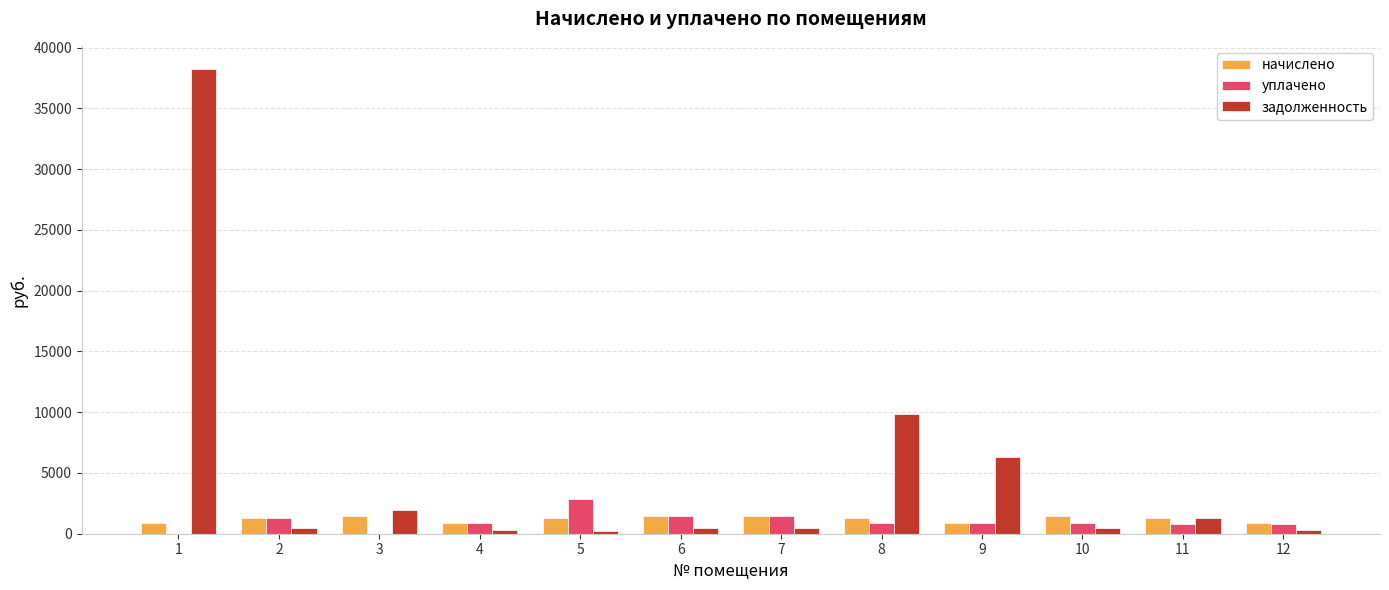

How many values in the задолженность series exceed 497?

6